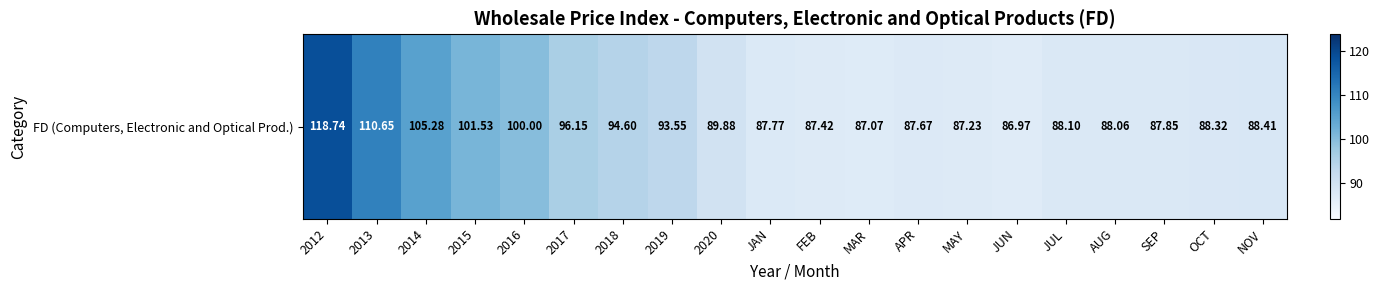

What is the average value?

93.8